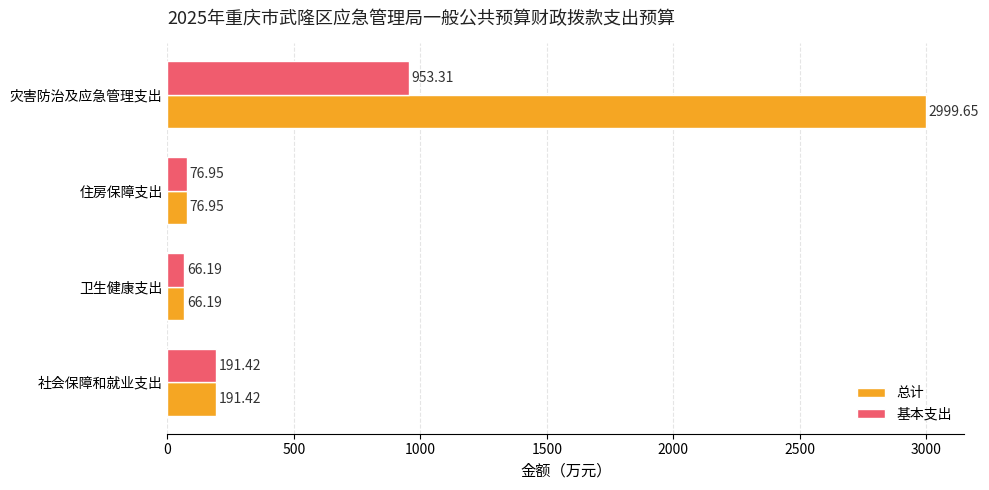

List the labels in order of 总计 value, largest first.

灾害防治及应急管理支出, 社会保障和就业支出, 住房保障支出, 卫生健康支出